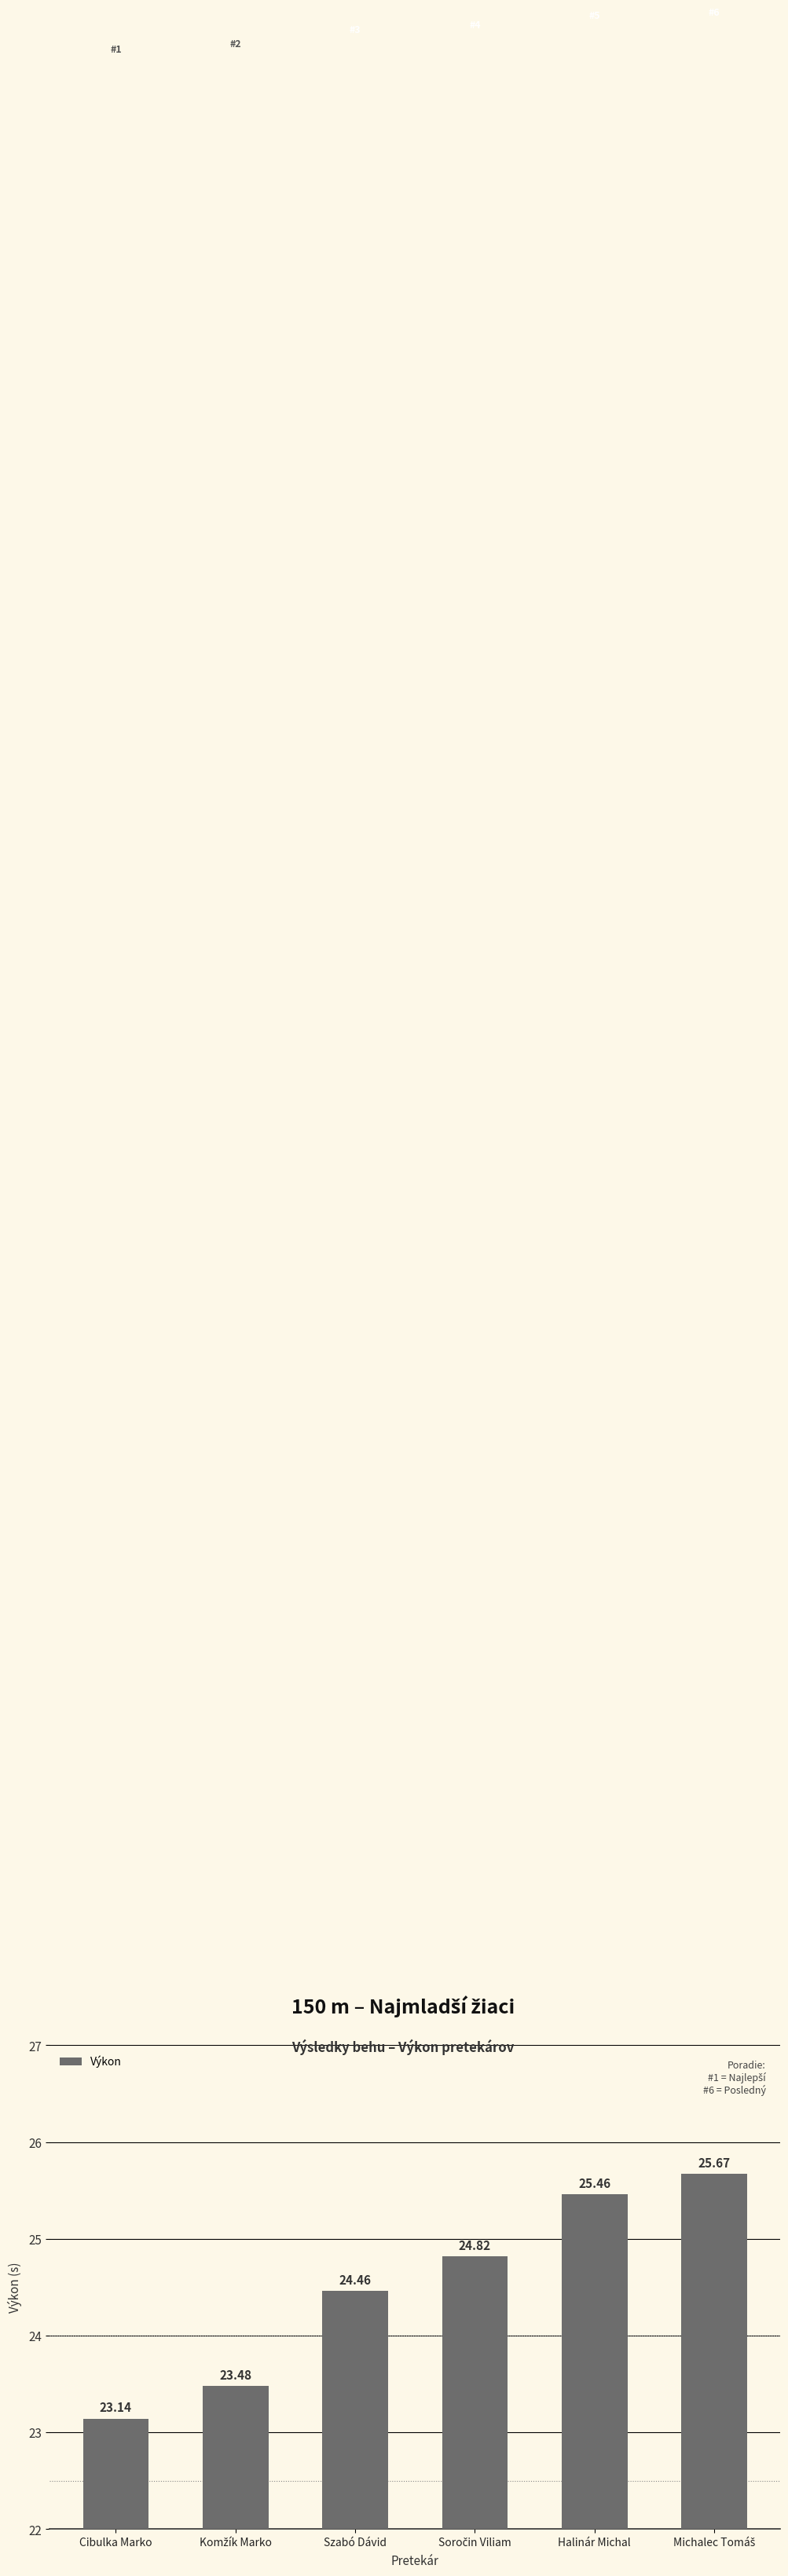

Where is the data nearest to the value 24?

Szabó Dávid